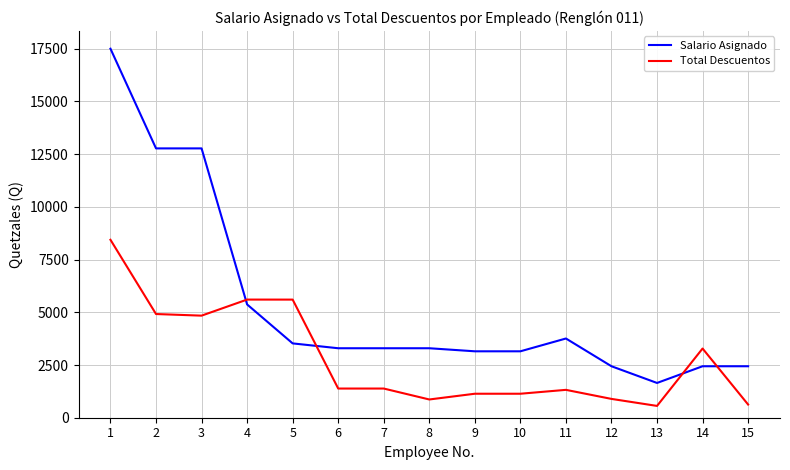

What is the approximate value of Salario Asignado at 11?

3757.0